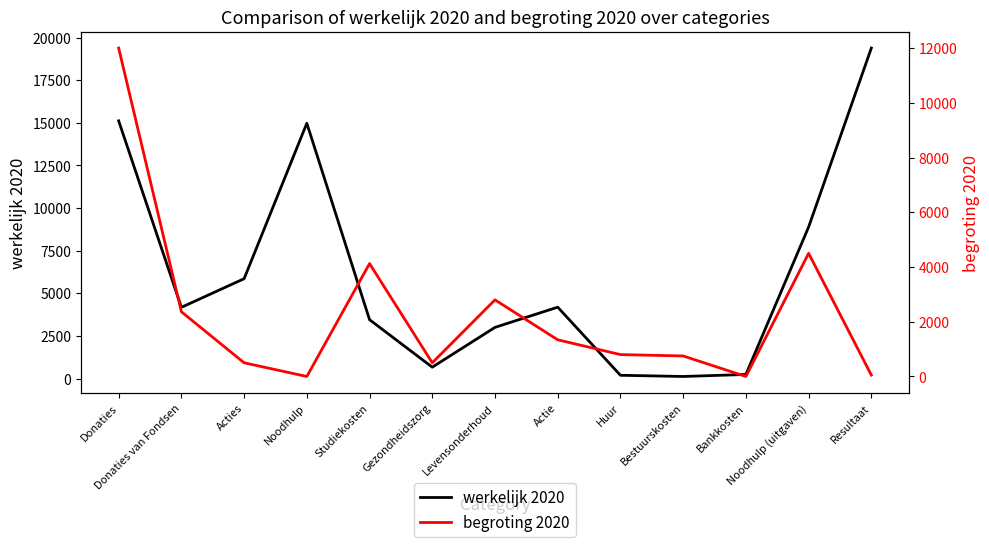

What is the label of the 3rd point from the right?

Bankkosten